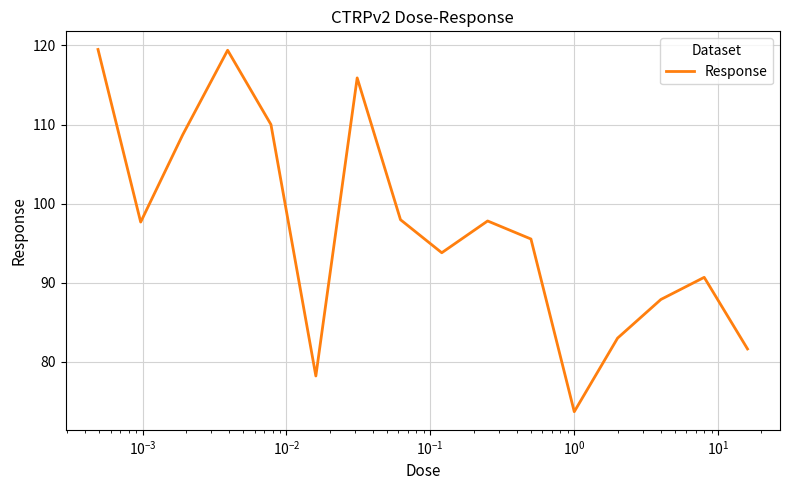

What is the maximum value shown in the chart?

119.5